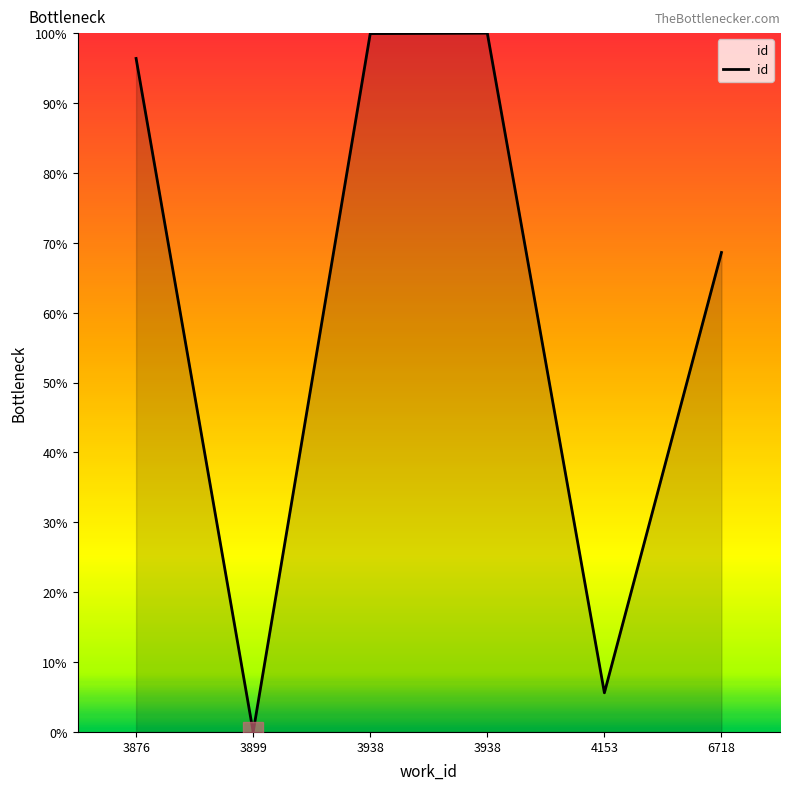

How many distinct data groups are displayed?

1